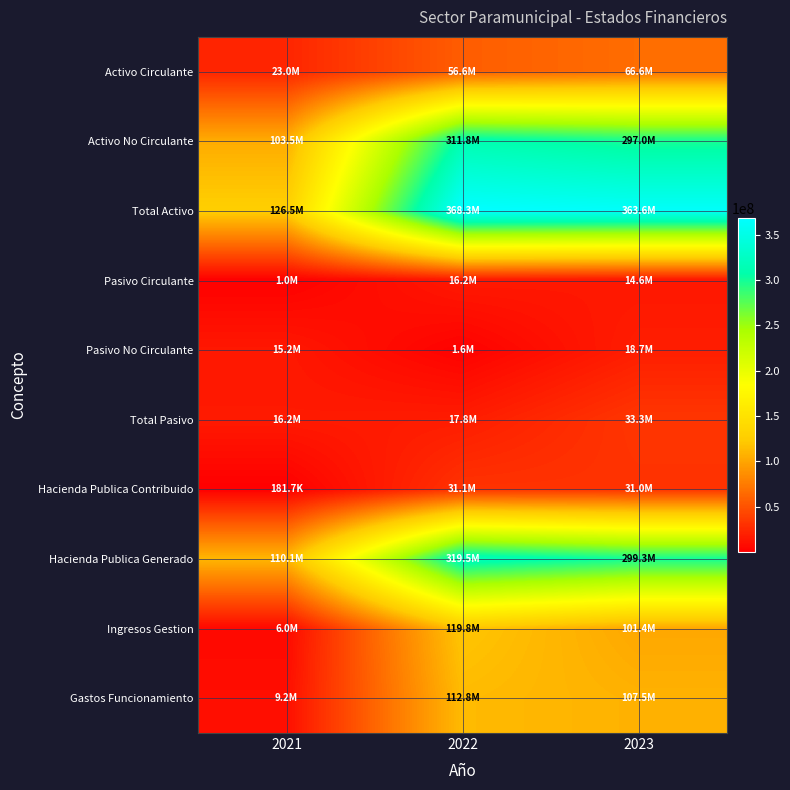

What is the maximum value shown in the chart?

368337754.0